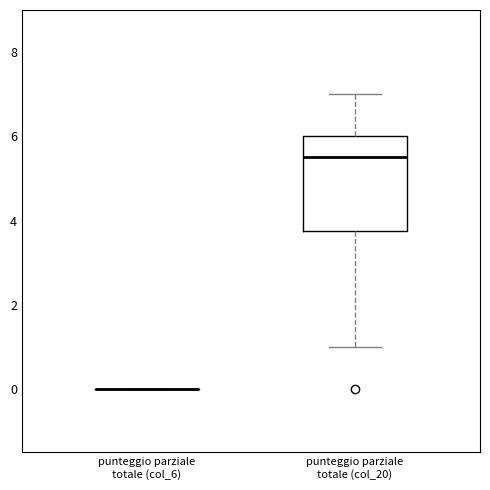

Reading left to right, read every box against the y-axis: the position of its median line, the range the box covers, and the ends of its whiskers. The values are not printed on the chart, so give them approximately, as read against the axis.

punteggio parziale totale (col_6): box collapsed to a line at 0.0, whiskers 0.0 to 0.0
punteggio parziale totale (col_20): median 5.6, box 3.8 to 6.0, whiskers 1.0 to 7.0